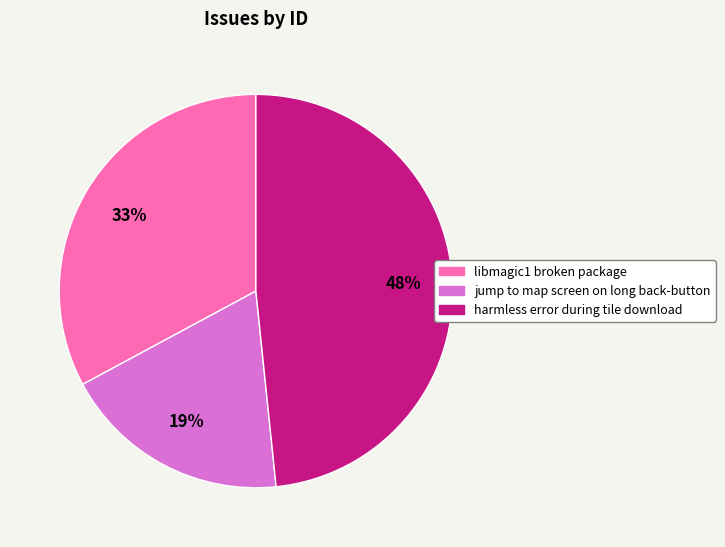

Which category has the smallest portion of the pie?

jump to map screen on long back-button